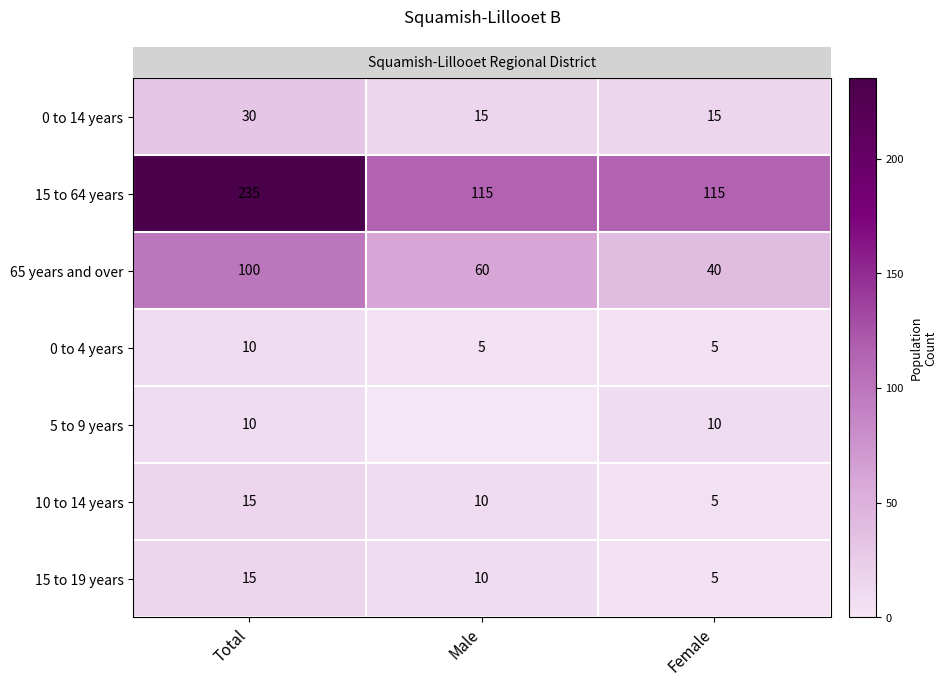

Is the value of 10 to 14 years at Total greater than the value of 0 to 4 years at Total?

Yes